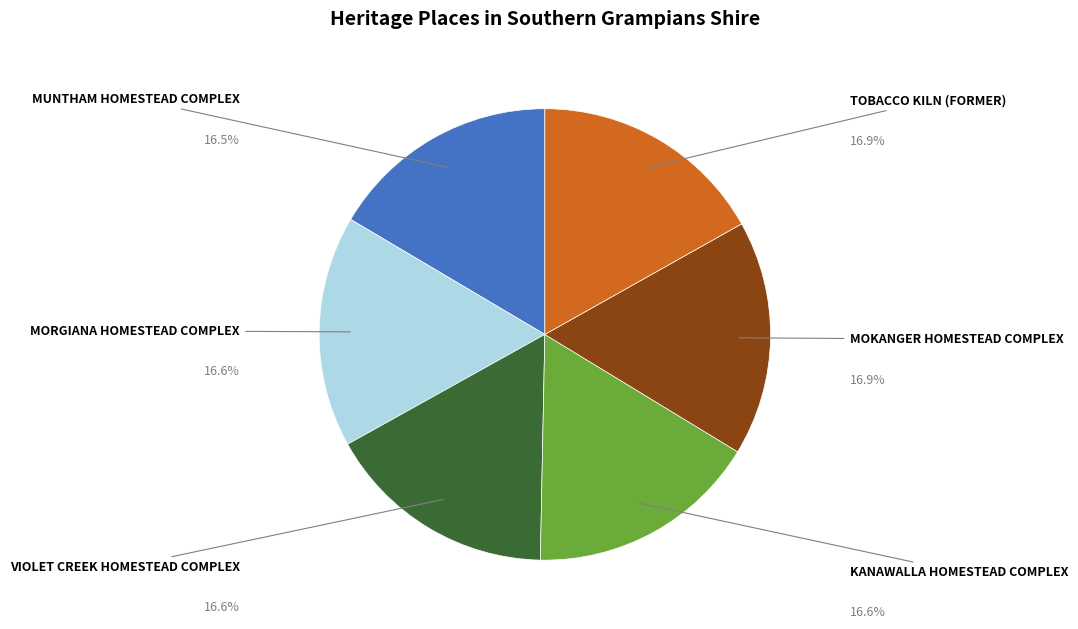

Is there any slice that represents more than half of the pie?

No